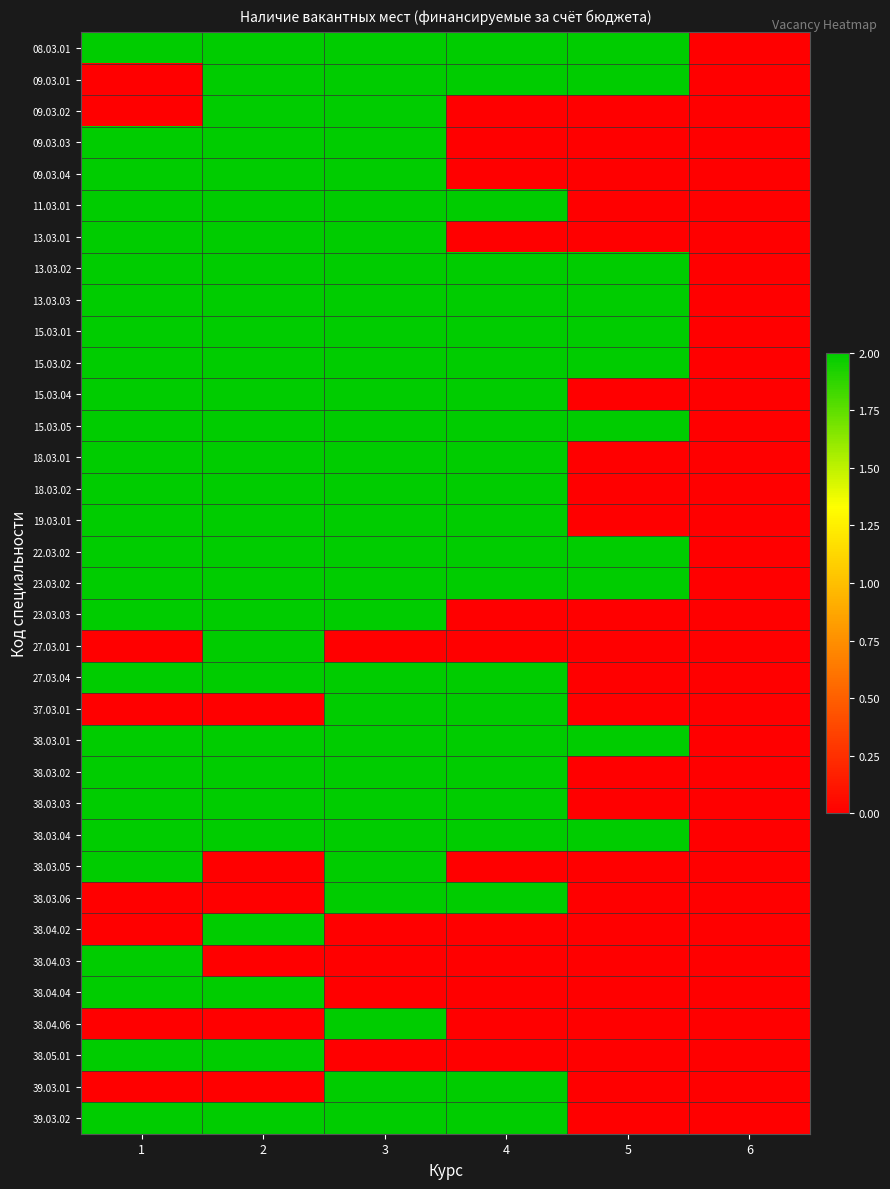

Which series has the largest total across all categories?

08.03.01